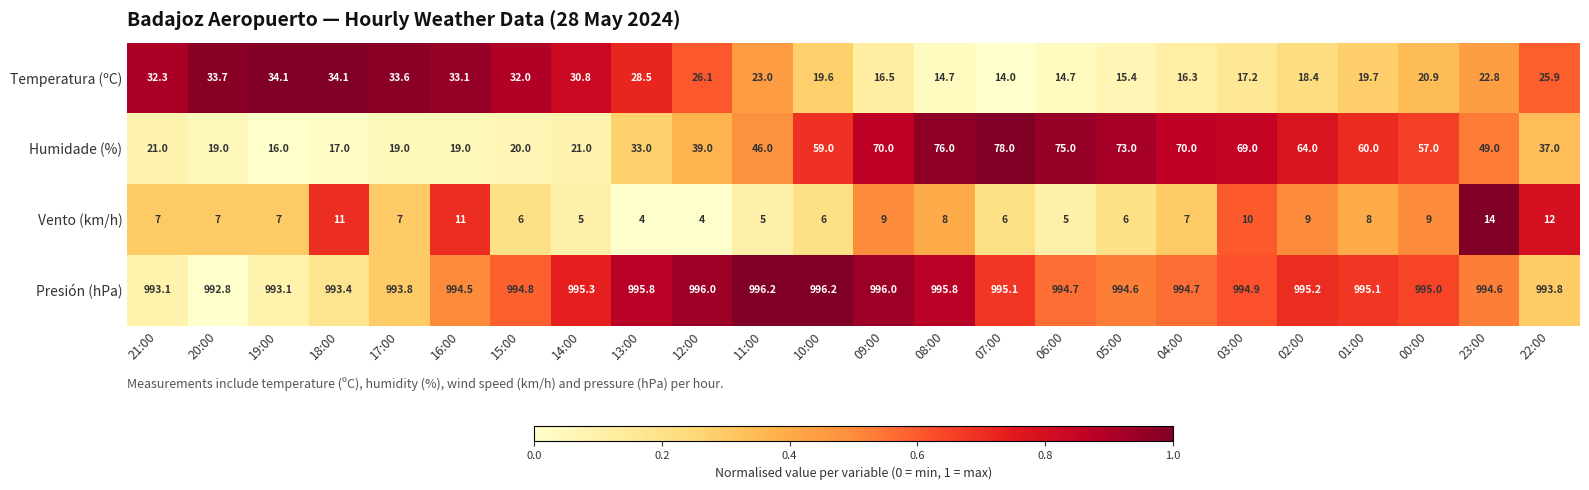

Is it true that Temperatura (ºC) equals 29.4 at 02:00?

False